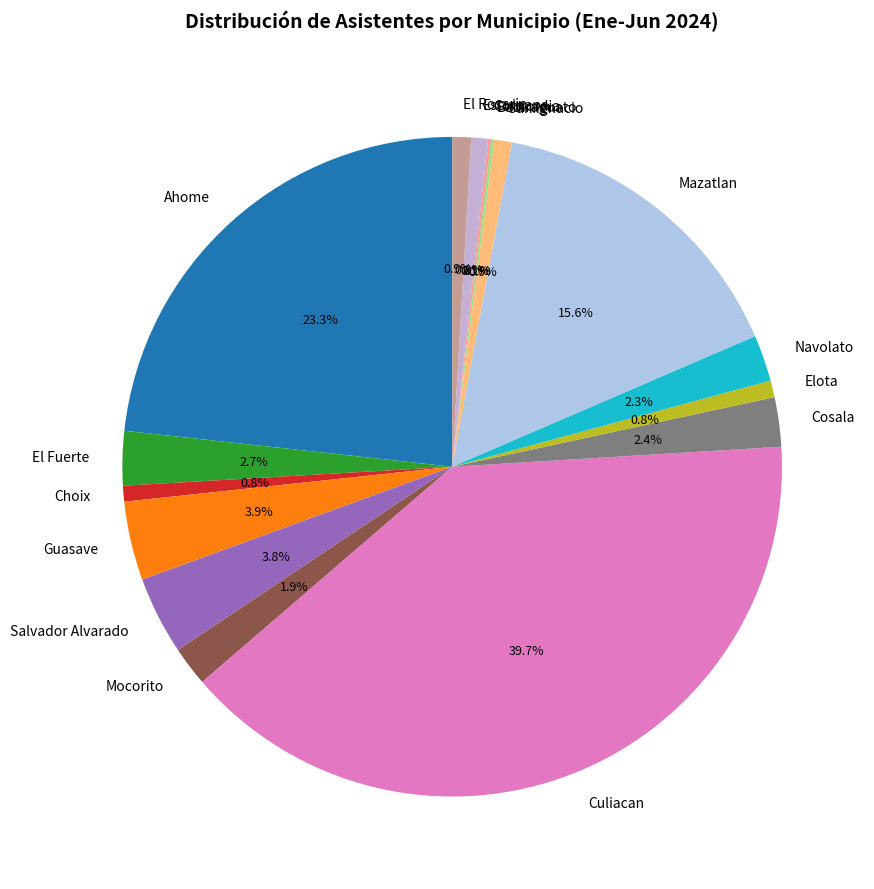

How much of the chart is everything except Elota?

99.2%